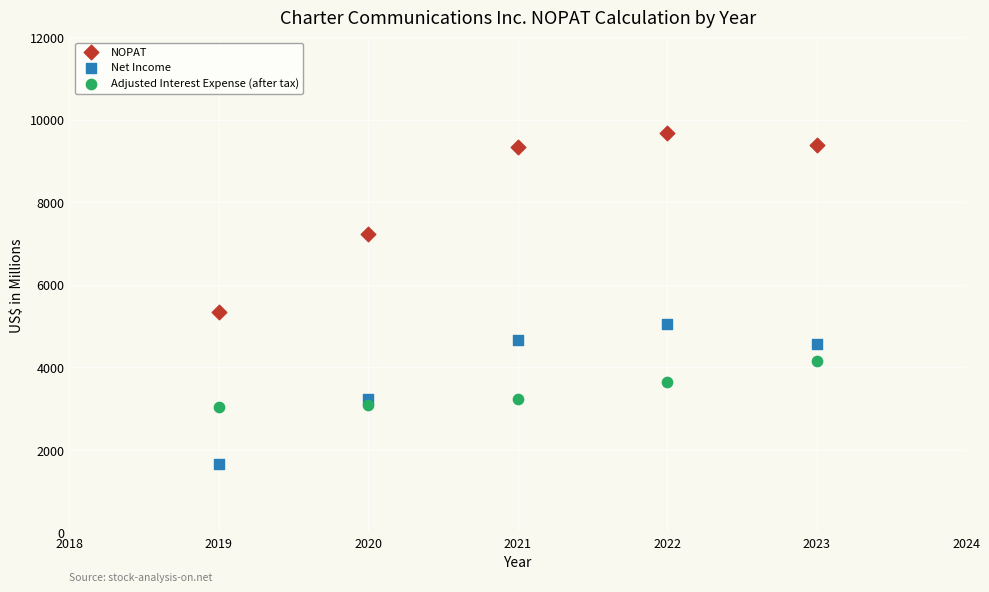

Which series contains the highest Y value?

NOPAT